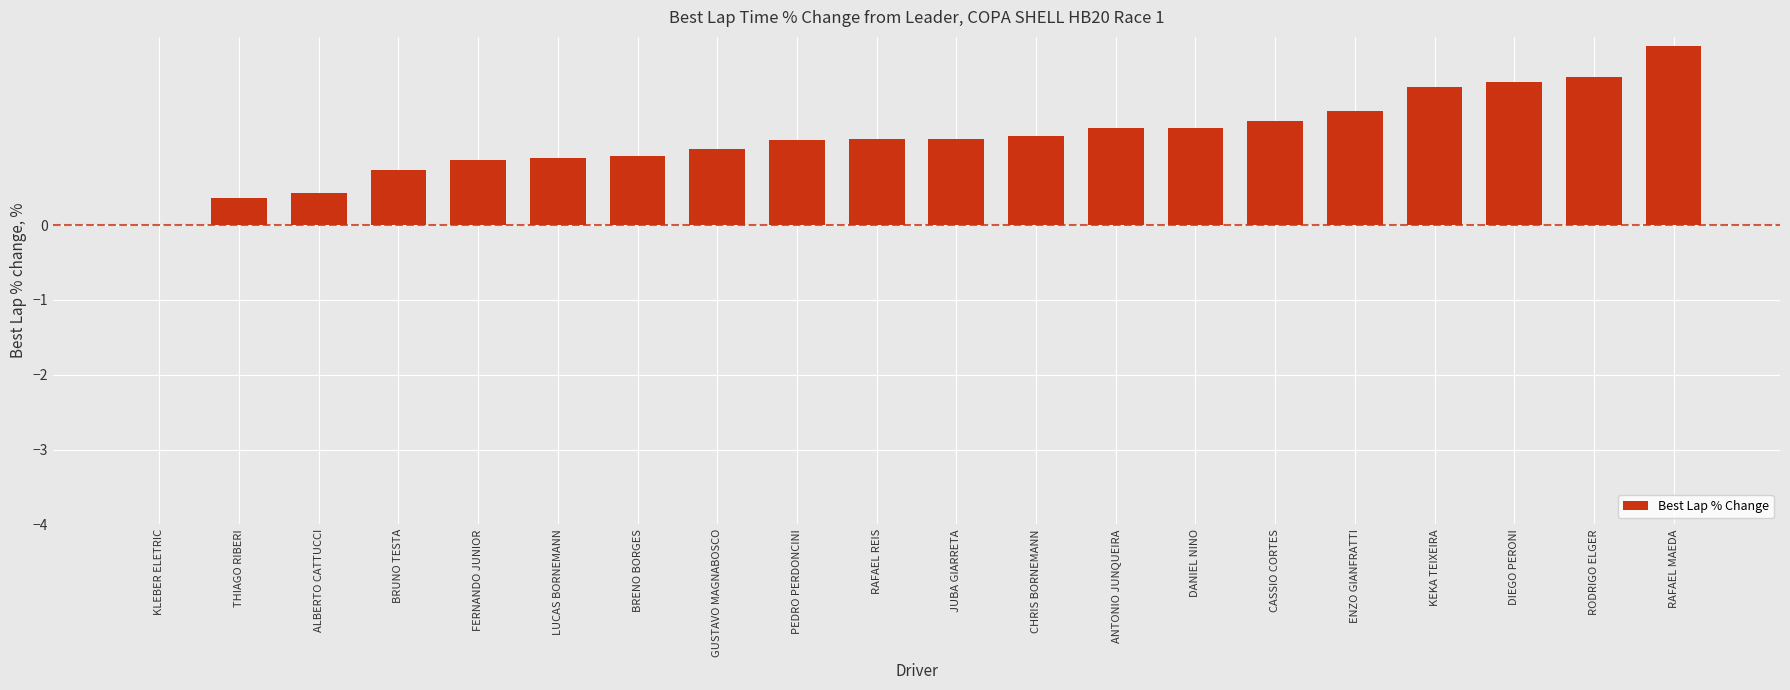

What is the sum of all values?

23.5